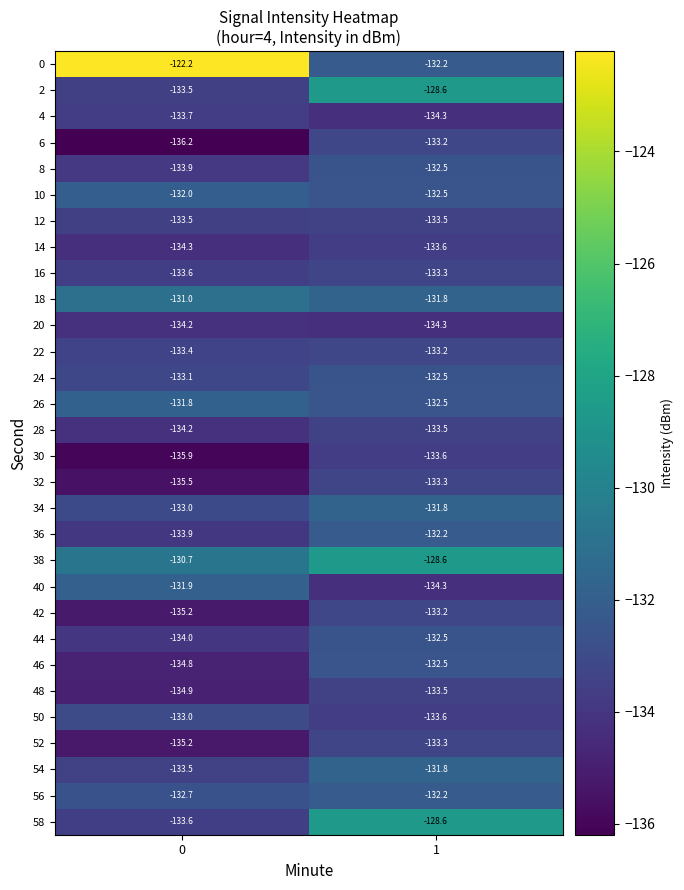

True or false: 0 has a value of -206.2 at 0.

False